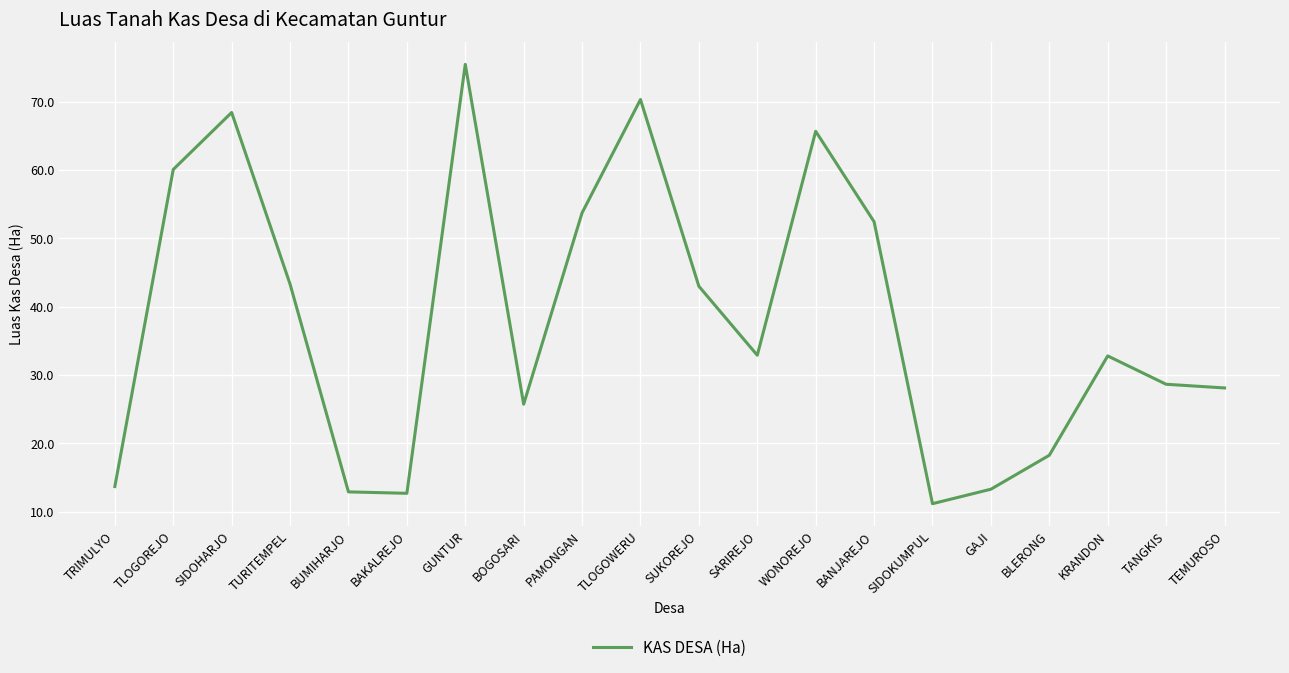

What is the difference between the maximum and minimum values?

64.3